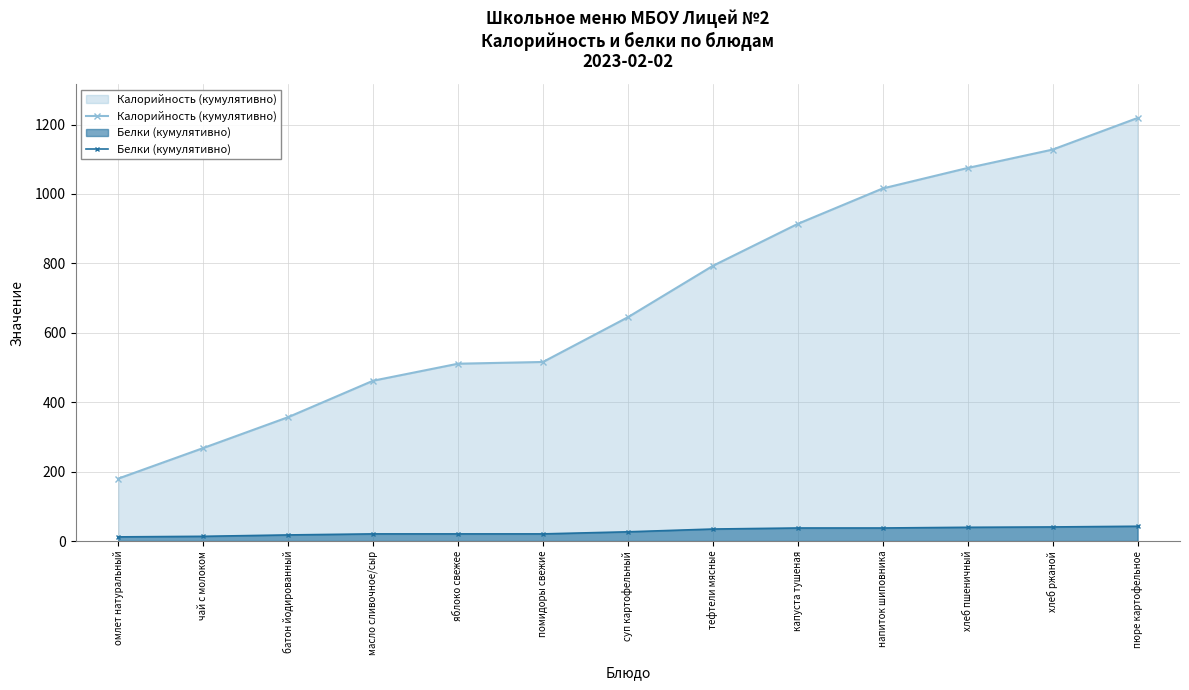

What is the difference between the maximum and second lowest values in the Калорийность (кумулятивно) series?

951.0